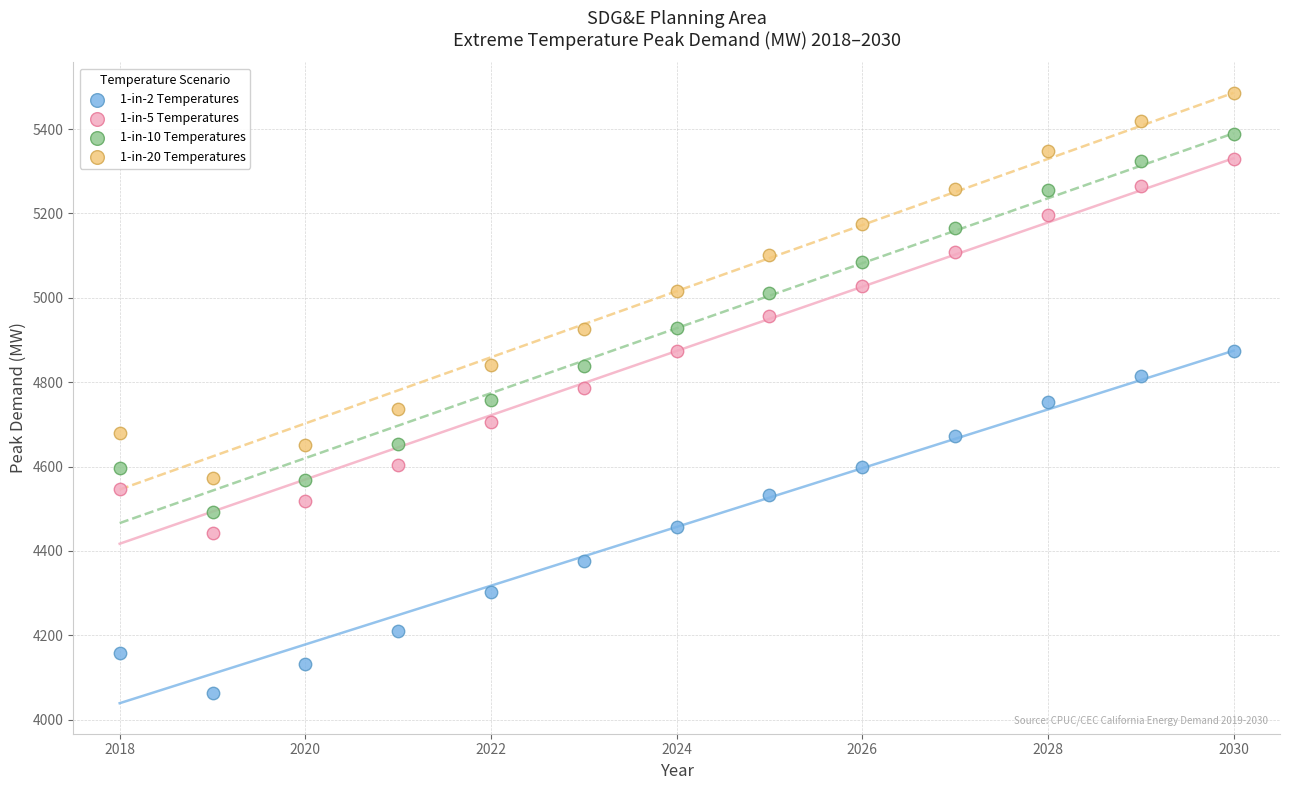

Which series has the widest spread of Y values?

1-in-20 Temperatures